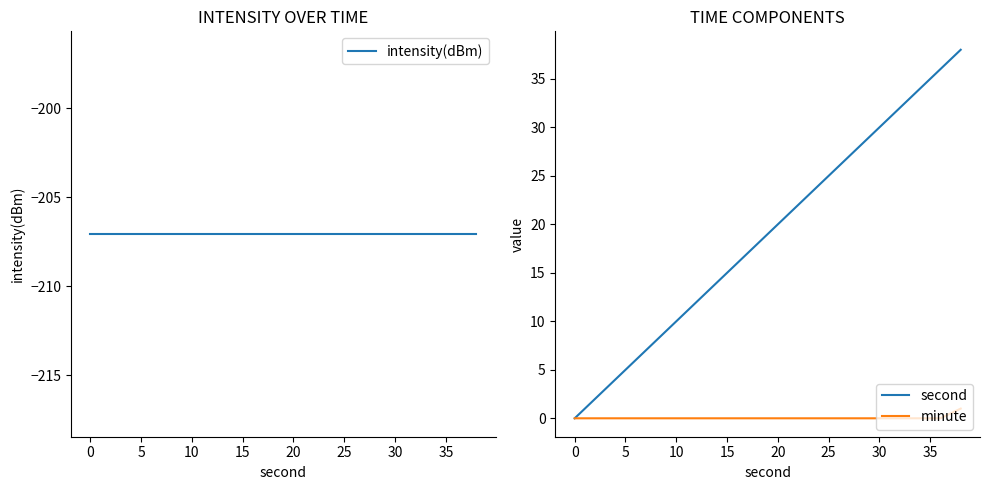

Which series has the widest spread of values?

second